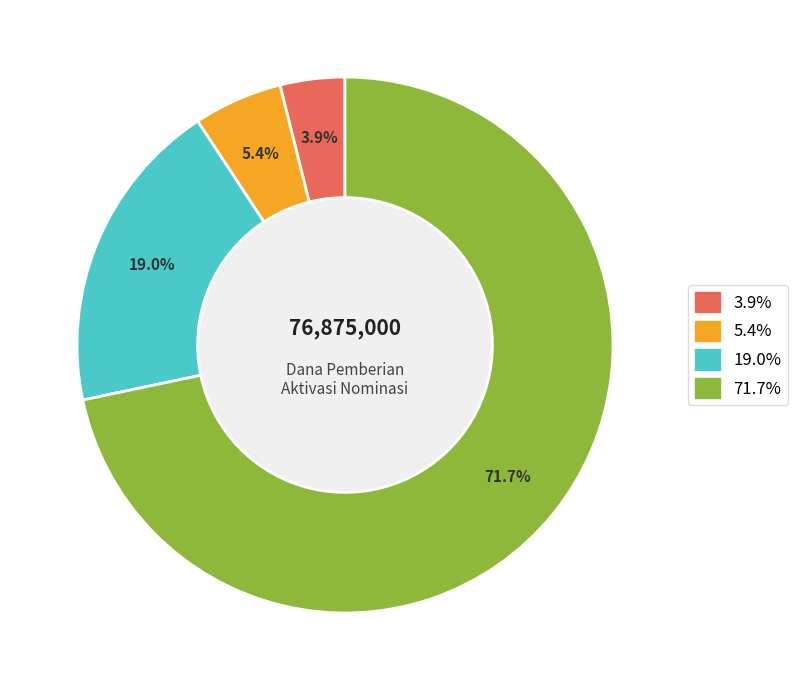

Is there a majority slice in this chart?

Yes